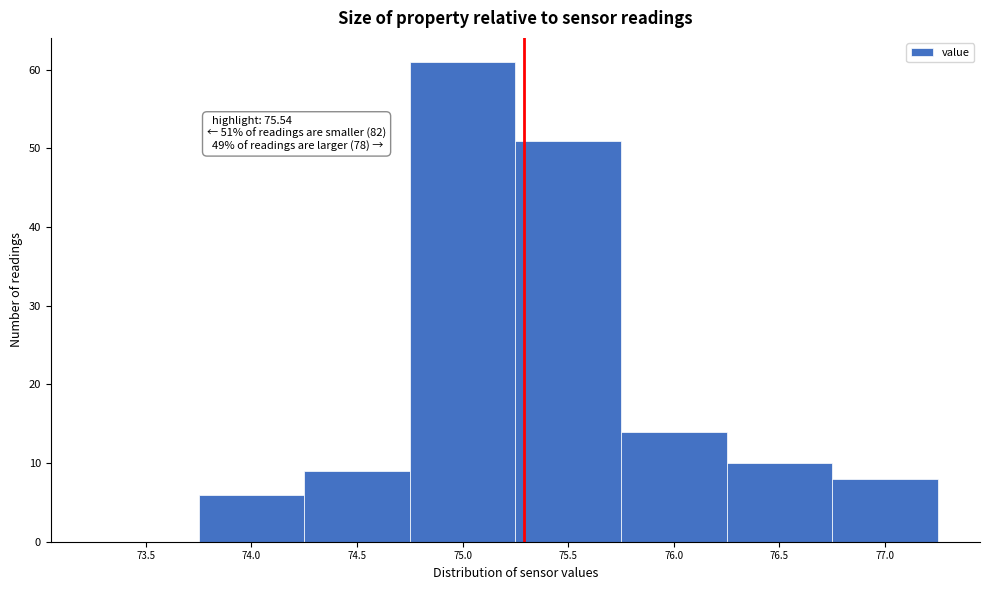

Reading left to right, list all the values displayed in this chart.

73.5=0	74.0=6	74.5=9	75.0=61	75.5=51	76.0=14	76.5=10	77.0=8